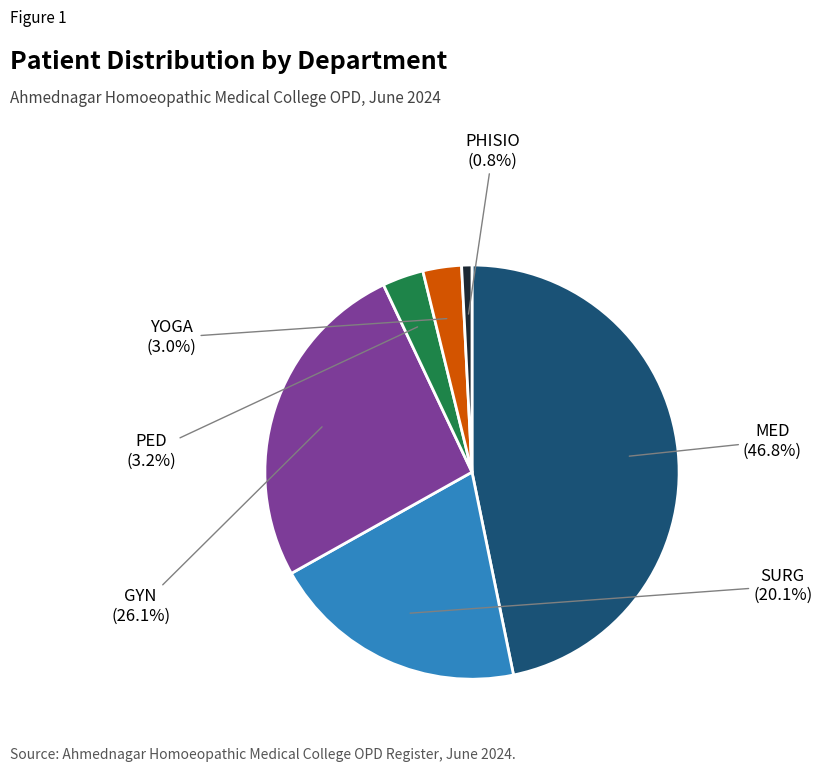

Is there a majority slice in this chart?

No